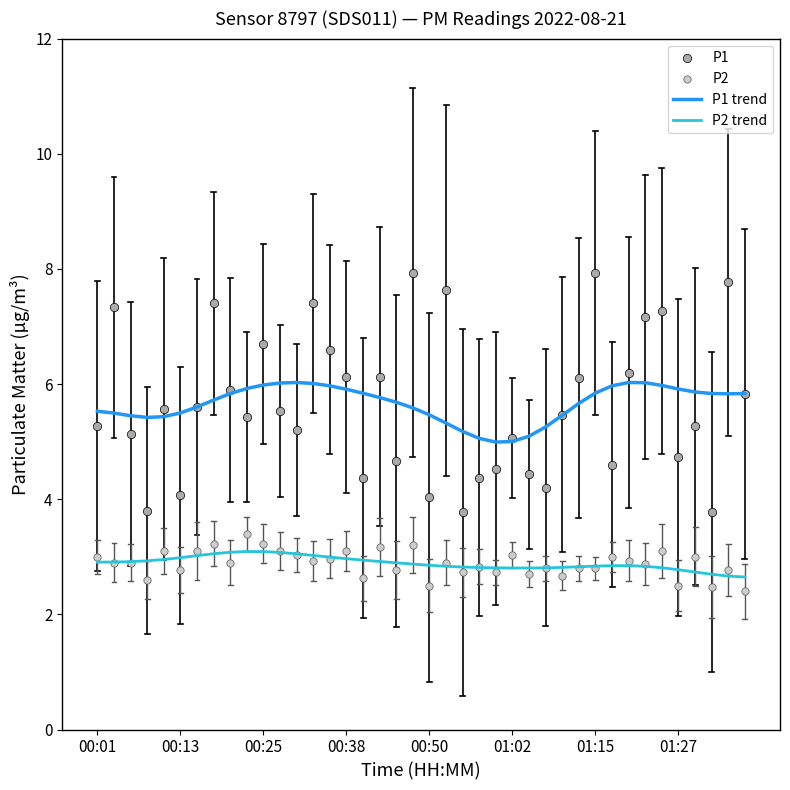

Which series contains the lowest Y value?

P2